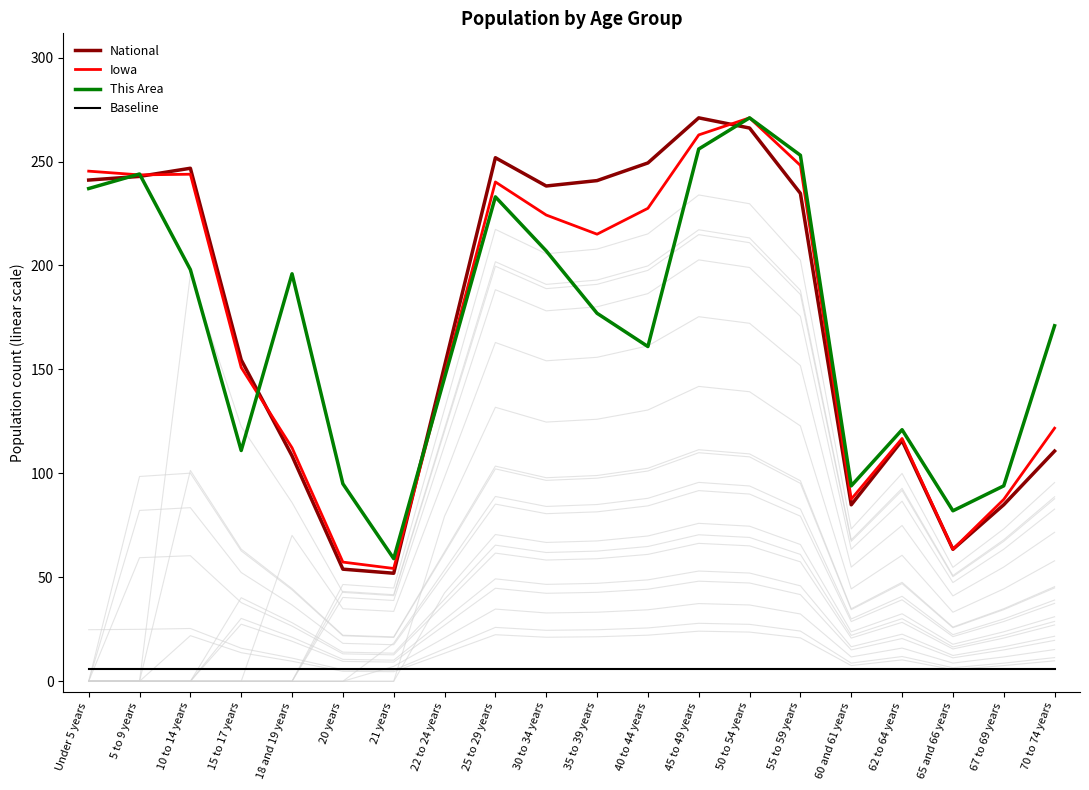

Rank the categories by Iowa value from lowest to highest.

21 years, 20 years, 65 and 66 years, 67 to 69 years, 60 and 61 years, 18 and 19 years, 62 to 64 years, 70 to 74 years, 22 to 24 years, 15 to 17 years, 35 to 39 years, 30 to 34 years, 40 to 44 years, 25 to 29 years, 5 to 9 years, 10 to 14 years, Under 5 years, 55 to 59 years, 45 to 49 years, 50 to 54 years